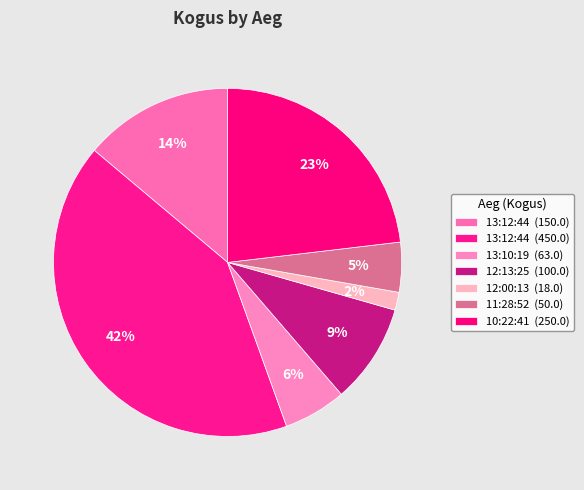

Which slice is the largest?

13:12:44 (450)